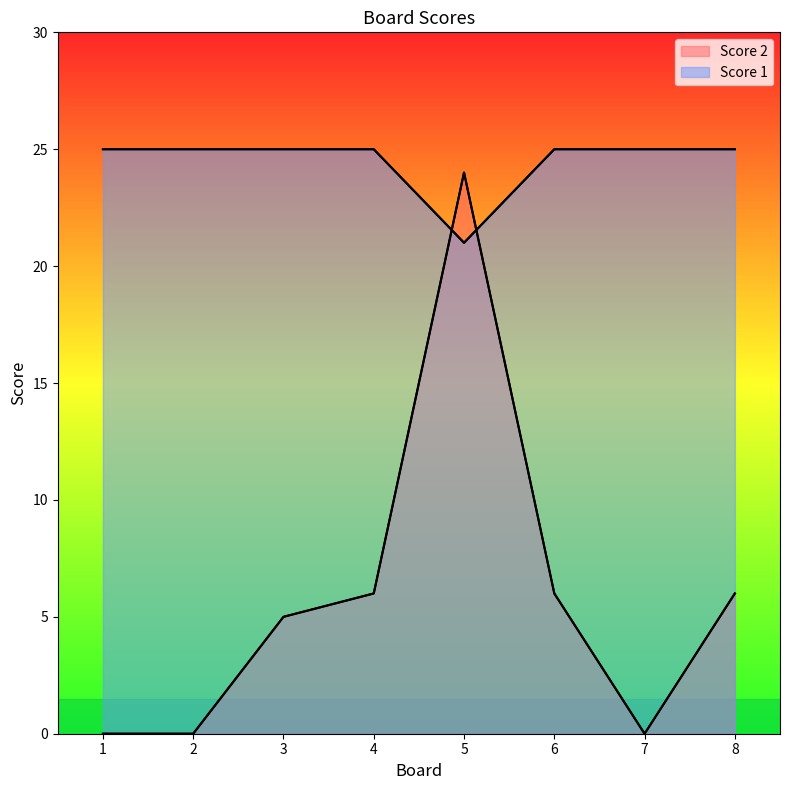

What are all the series names shown in the legend?

Score 2, Score 1